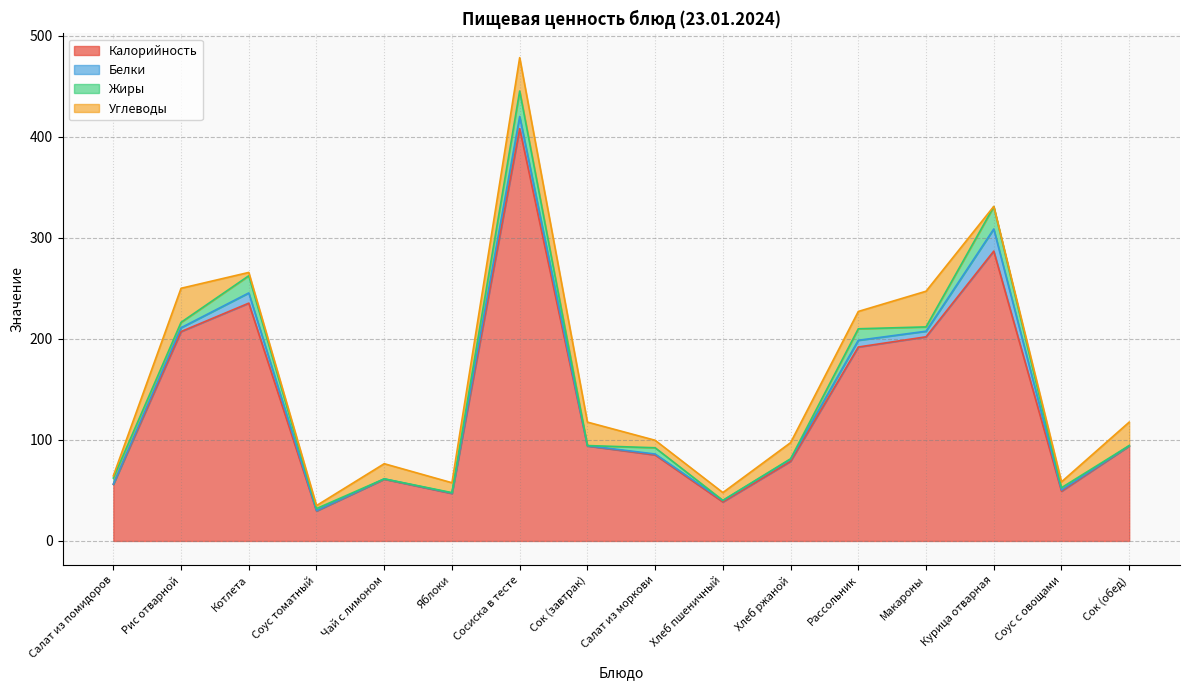

What position from the left is Курица отварная?

14